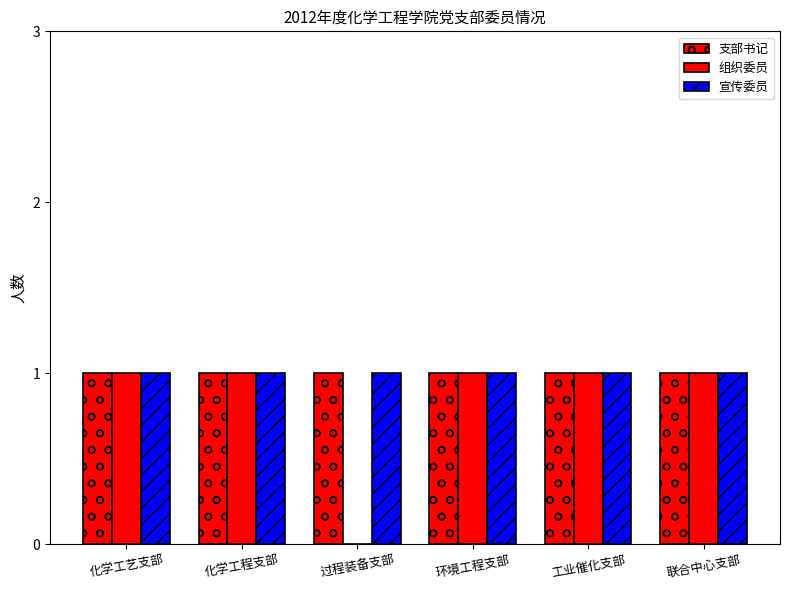

What position from the left is 环境工程支部?

4